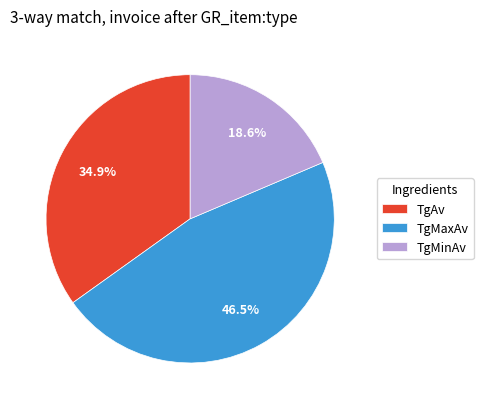

Is there any slice that represents more than half of the pie?

No